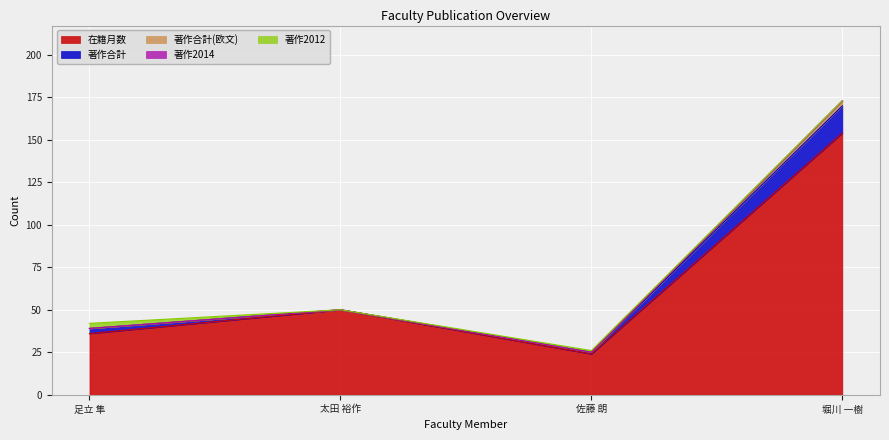

Reading right to left, list all the values displayed in this chart.

在籍月数: 堀川 一樹=154	佐藤 朗=24	太田 裕作=50	足立 隼=36
著作合計: 堀川 一樹=16	佐藤 朗=1	太田 裕作=0	足立 隼=3
著作合計(欧文): 堀川 一樹=3	佐藤 朗=0	太田 裕作=0	足立 隼=0
著作2014: 堀川 一樹=0	佐藤 朗=0	太田 裕作=0	足立 隼=0
著作2012: 堀川 一樹=0	佐藤 朗=1	太田 裕作=0	足立 隼=3